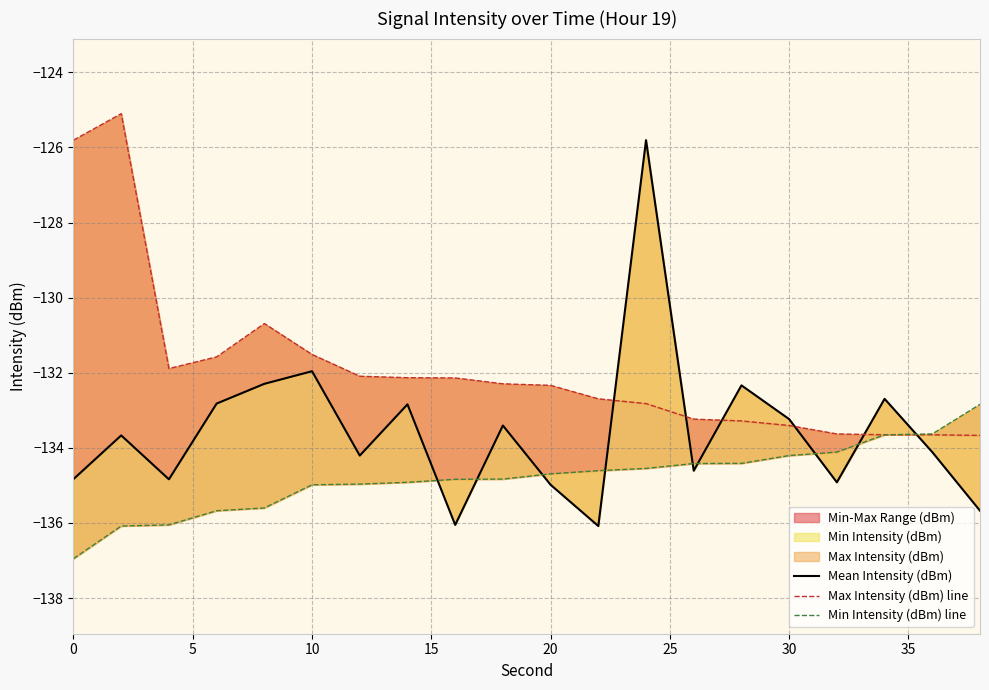

Reading left to right, list all the values displayed in this chart.

Mean Intensity (dBm): -134.8	-133.7	-134.8	-132.8	-132.3	-132.0	-134.2	-132.8	-136.1	-133.4	-135.0	-136.1	-125.8	-134.6	-132.3	-133.2	-134.9	-132.7	-134.1	-135.7
Max Intensity (dBm) line: -125.8	-125.1	-131.9	-131.6	-130.7	-131.5	-132.1	-132.1	-132.1	-132.3	-132.3	-132.7	-132.8	-133.2	-133.3	-133.4	-133.6	-133.6	-133.7	-133.7
Min Intensity (dBm) line: -136.9	-136.1	-136.1	-135.7	-135.6	-135.0	-135.0	-134.9	-134.8	-134.8	-134.7	-134.6	-134.5	-134.4	-134.4	-134.2	-134.1	-133.7	-133.6	-132.8